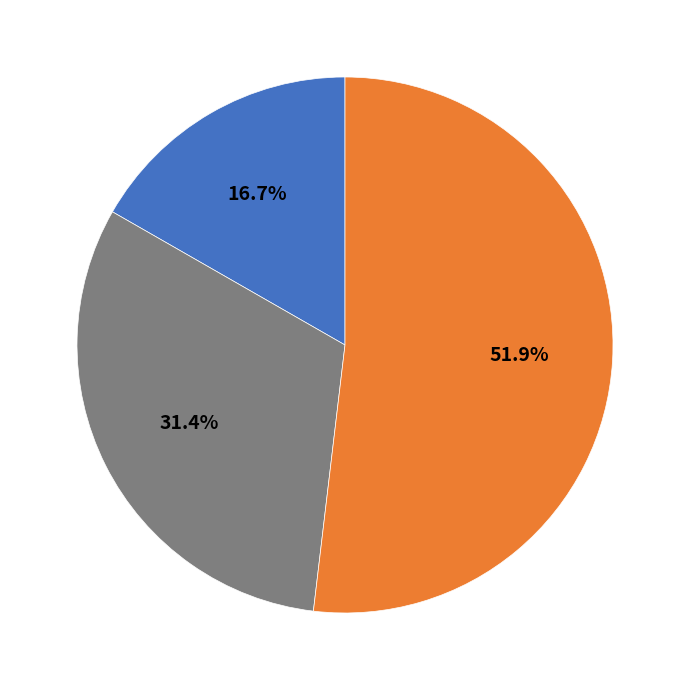

Is there a majority slice in this chart?

Yes